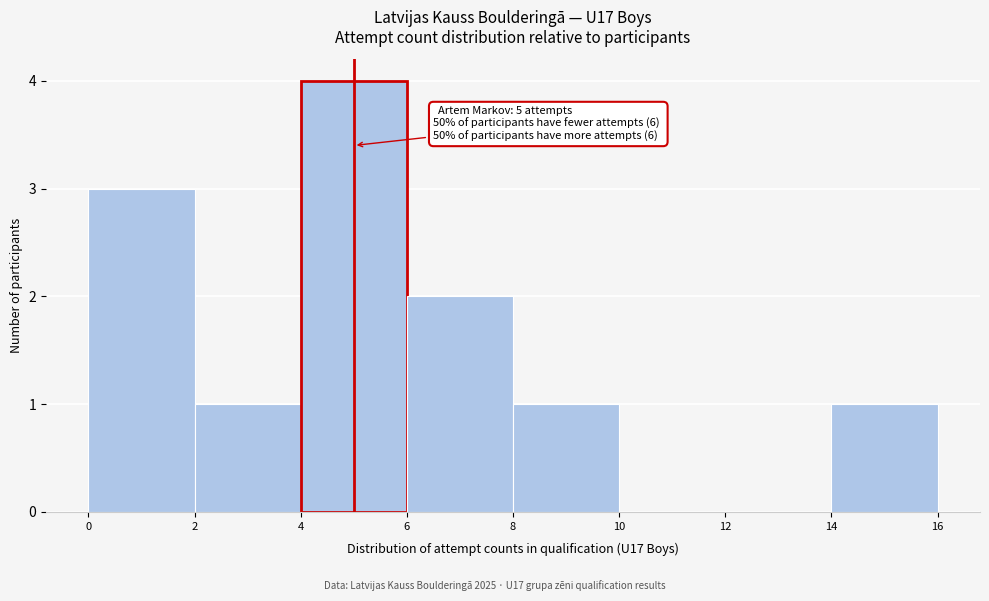

Which range on the x-axis has the tallest bar?

4 to 6